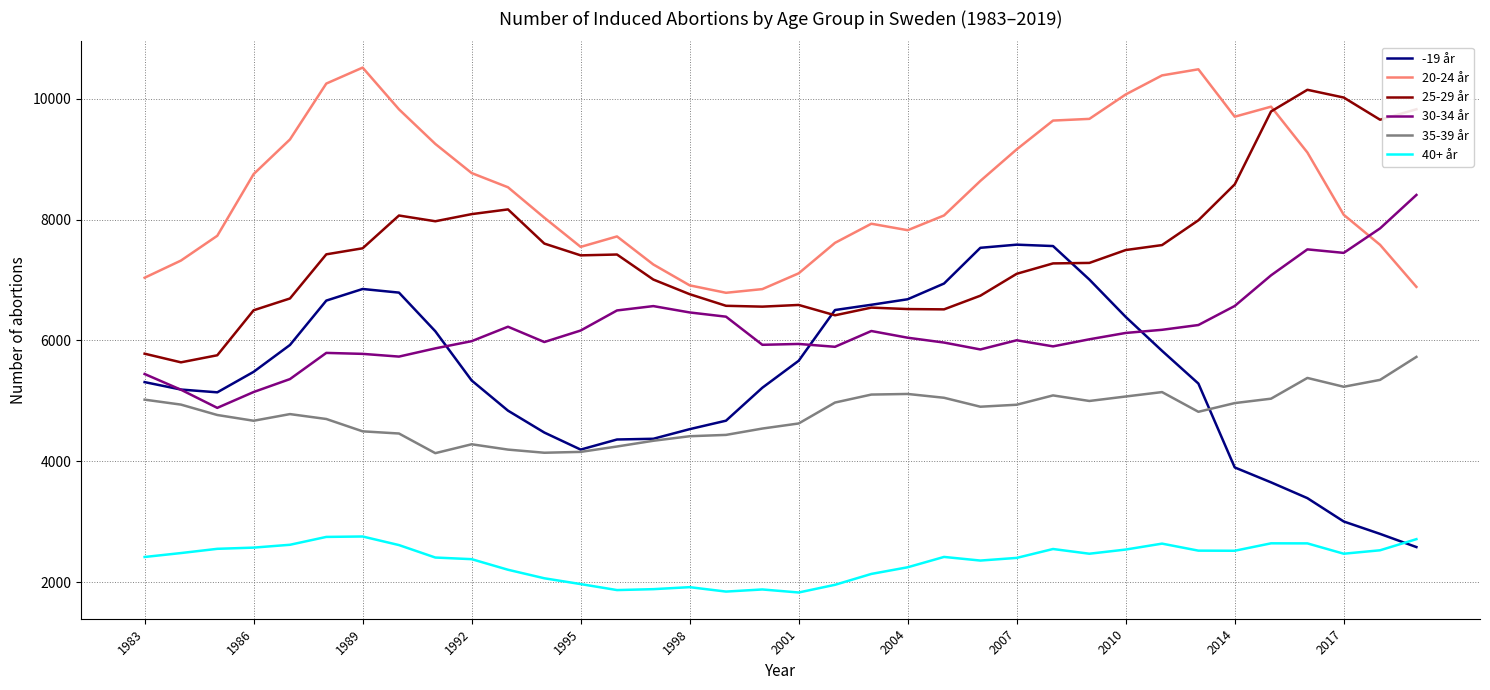

True or false: 25-29 år and 40+ år intersect in this chart.

False